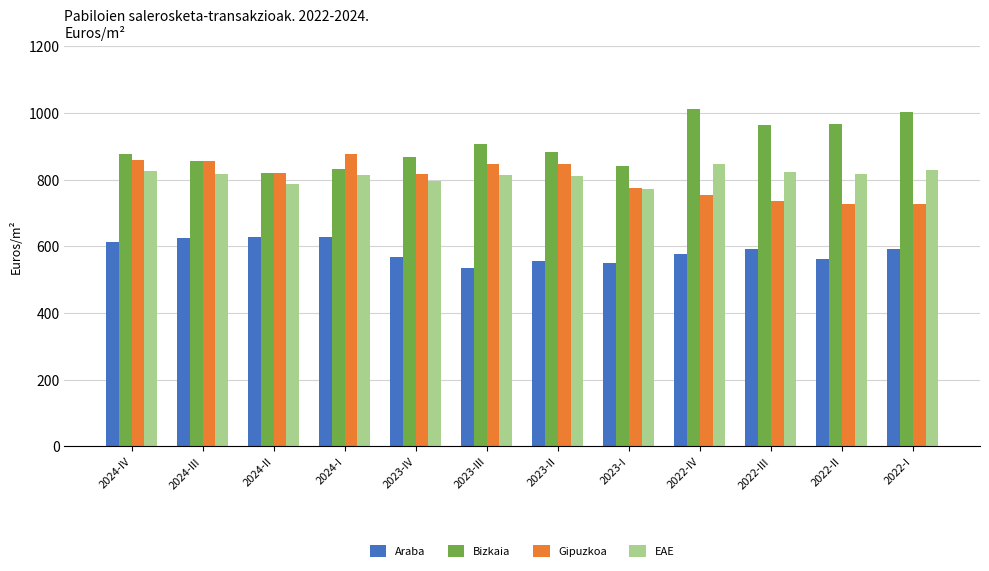

What is the total value across all series at 2024-IV?

3174.4